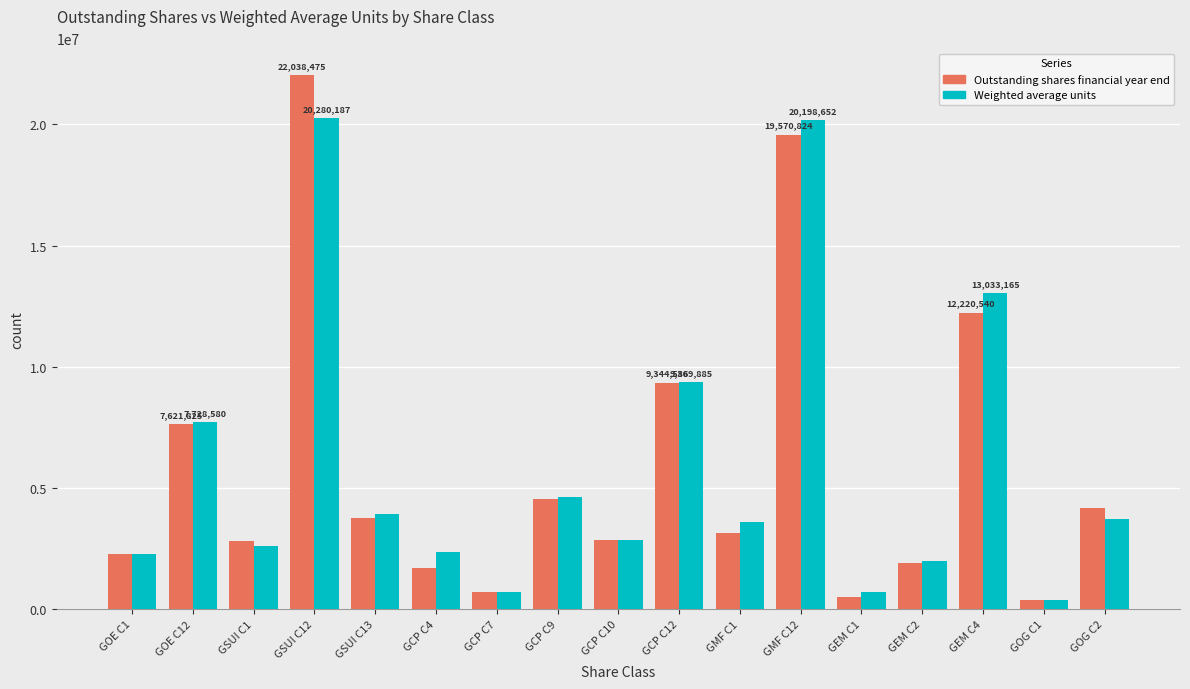

What is the label of the 4th bar from the left?

GSUI C12